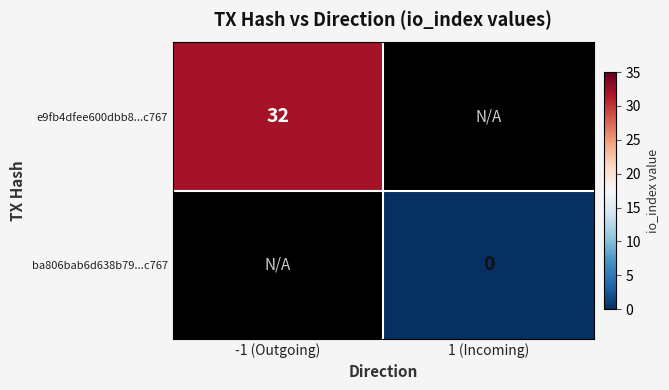

Is the value of ba806bab6d638b79...c767 at 1 (Incoming) greater than the value of e9fb4dfee600dbb8...c767 at -1 (Outgoing)?

No